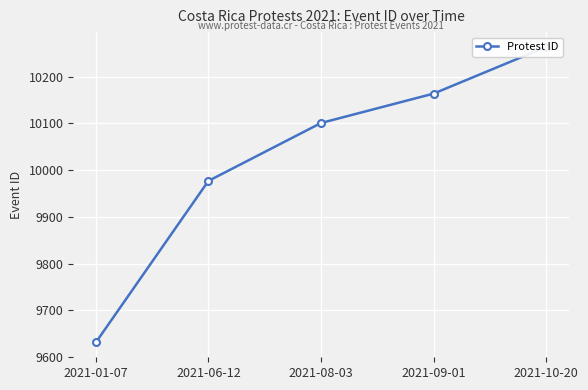

At which label is the value closest to 9947?

2021-06-12